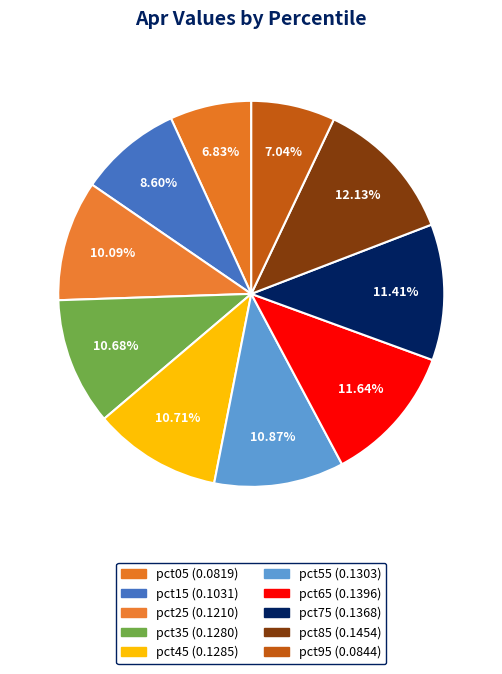

Count the number of slices in the pie.

10